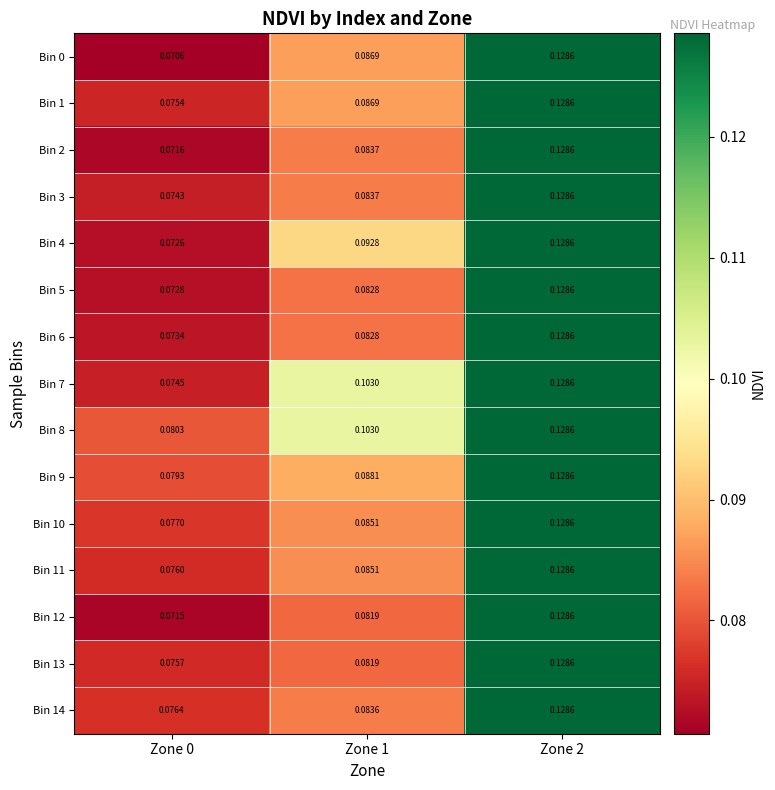

At how many categories does at least one series exceed 0?

3